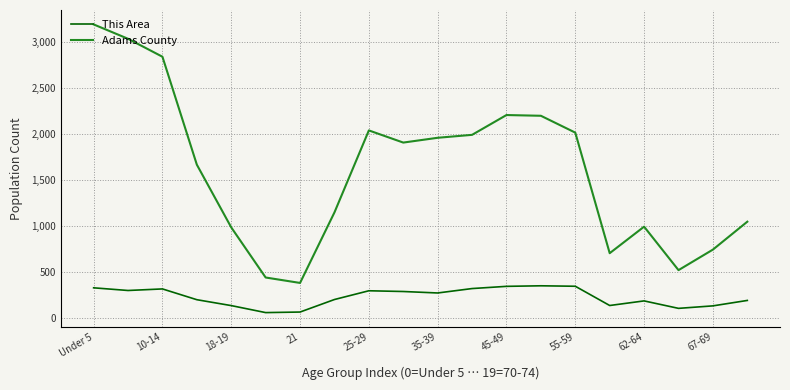

True or false: This Area and Adams County intersect in this chart.

False